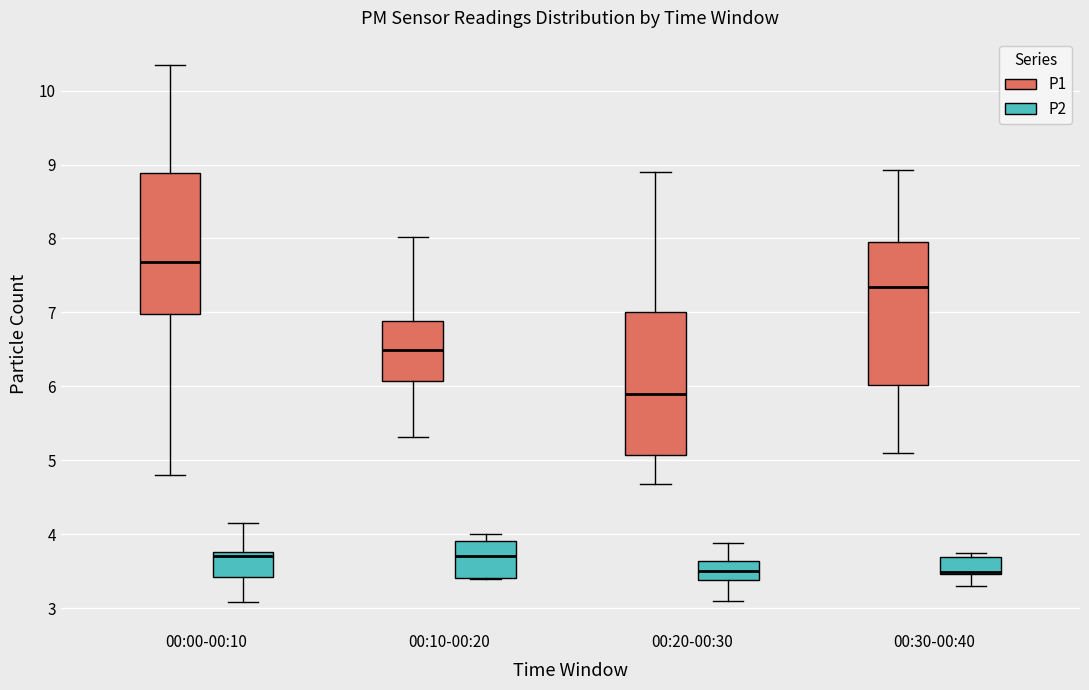

Reading left to right, transcribe this box plot: for each box, give where its median line is, the range the box spans, and where its two whiskers end, as read against the y-axis. The values are not printed on the chart, so give them approximately, as read against the axis.

00:00-00:10 (P1): median 7.7, box 7.0 to 8.9, whiskers 4.8 to 10.4
00:00-00:10 (P2): median 3.7, box 3.4 to 3.8, whiskers 3.1 to 4.2
00:10-00:20 (P1): median 6.5, box 6.1 to 6.9, whiskers 5.3 to 8.0
00:10-00:20 (P2): median 3.7, box 3.4 to 3.9, whiskers 3.4 to 4.0
00:20-00:30 (P1): median 5.9, box 5.1 to 7.0, whiskers 4.7 to 8.9
00:20-00:30 (P2): median 3.5, box 3.4 to 3.6, whiskers 3.1 to 3.9
00:30-00:40 (P1): median 7.3, box 6.0 to 8.0, whiskers 5.1 to 8.9
00:30-00:40 (P2): median 3.5 (drawn on the box's lower edge), box 3.5 to 3.7, whiskers 3.3 to 3.8